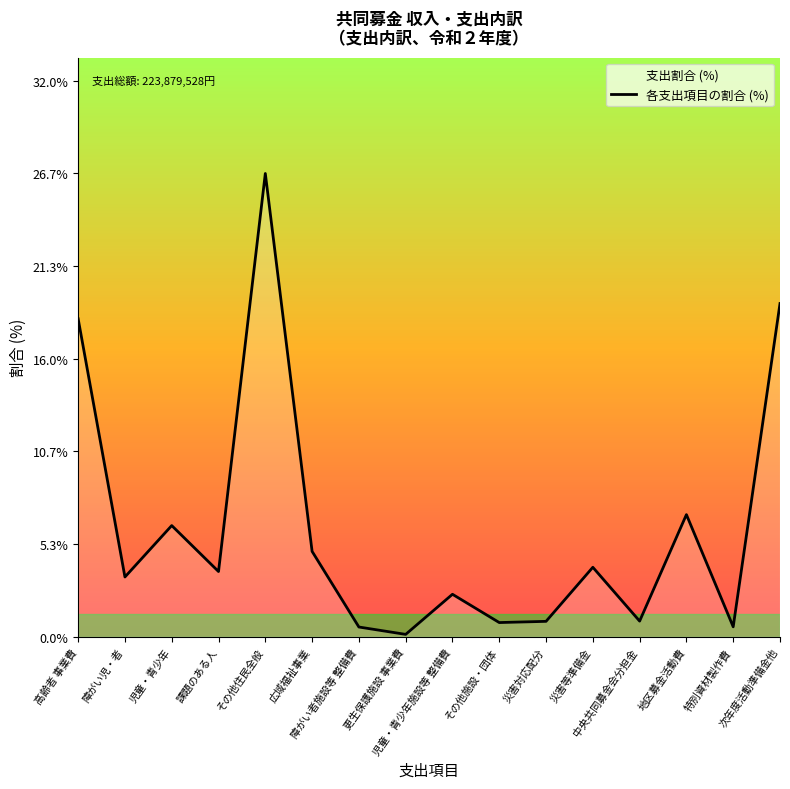

Read the value at 中央共同募金会分担金.

0.9